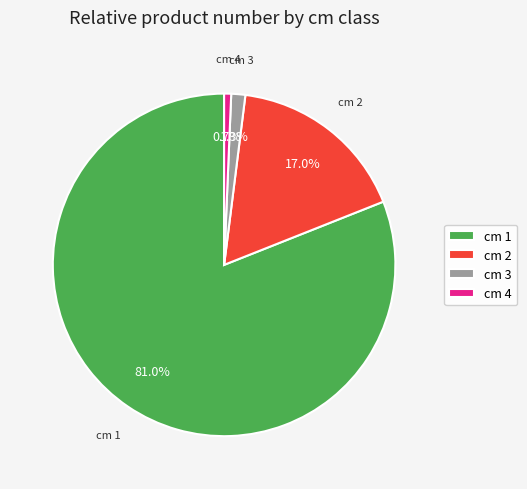

To the nearest percent, what is the difference between the largest and smallest slice percentages?

80%